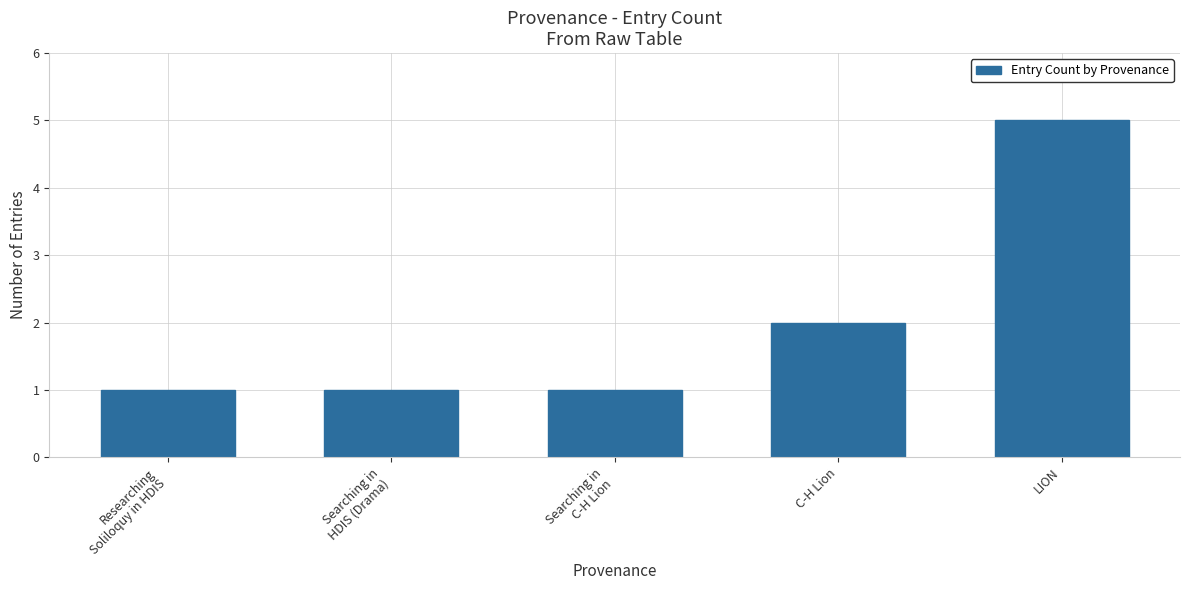

What is the ratio of the value at Searching in
HDIS (Drama) to the value at C-H Lion?

0.5